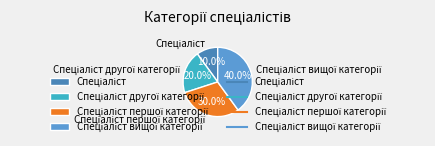

Is there a majority slice in this chart?

No